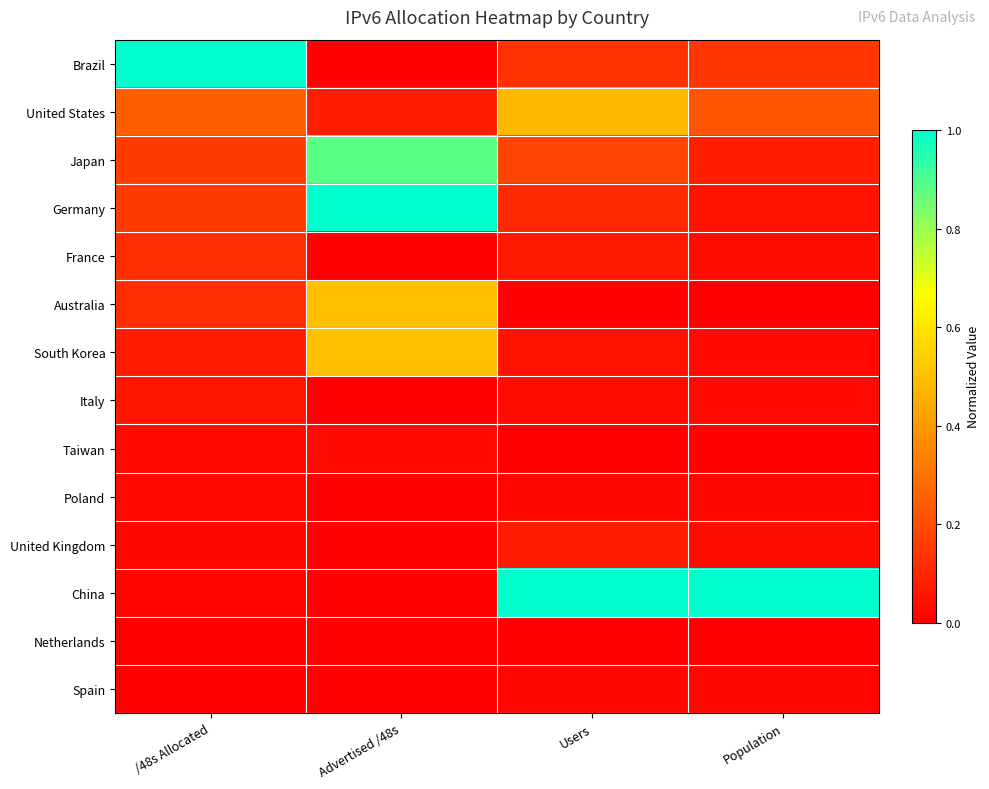

What is the greatest value displayed?

1.0